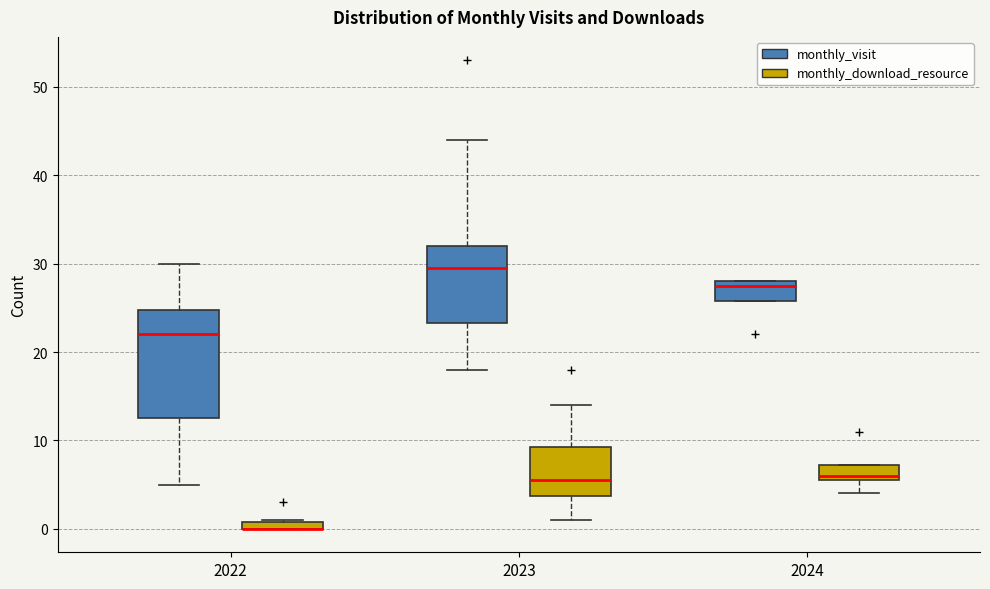

Where does the lower whisker of the box for 2024 (monthly_download_resource) end on the y-axis? The values are not printed on the chart, so give them approximately, as read against the axis.

4